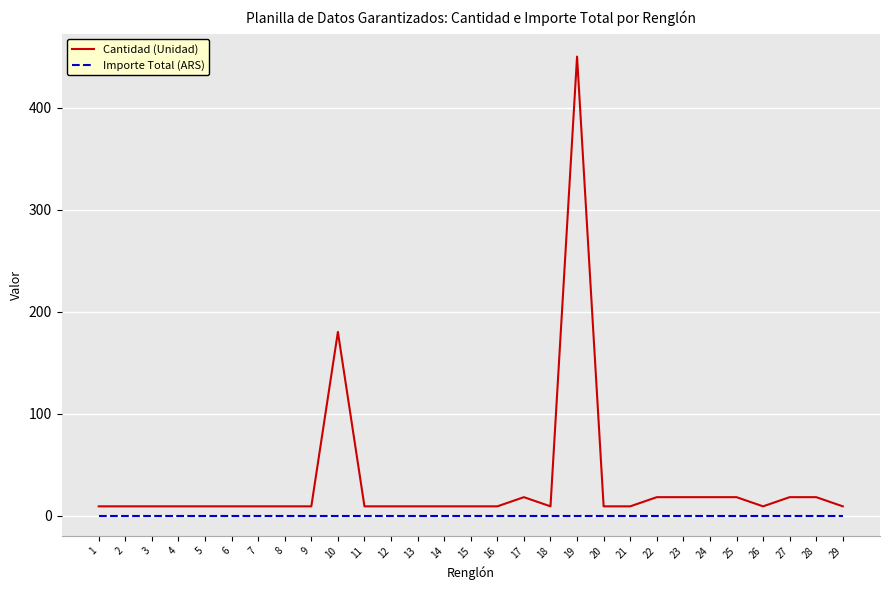

The value of Importe Total (ARS) at 1 is 0. True or false?

True